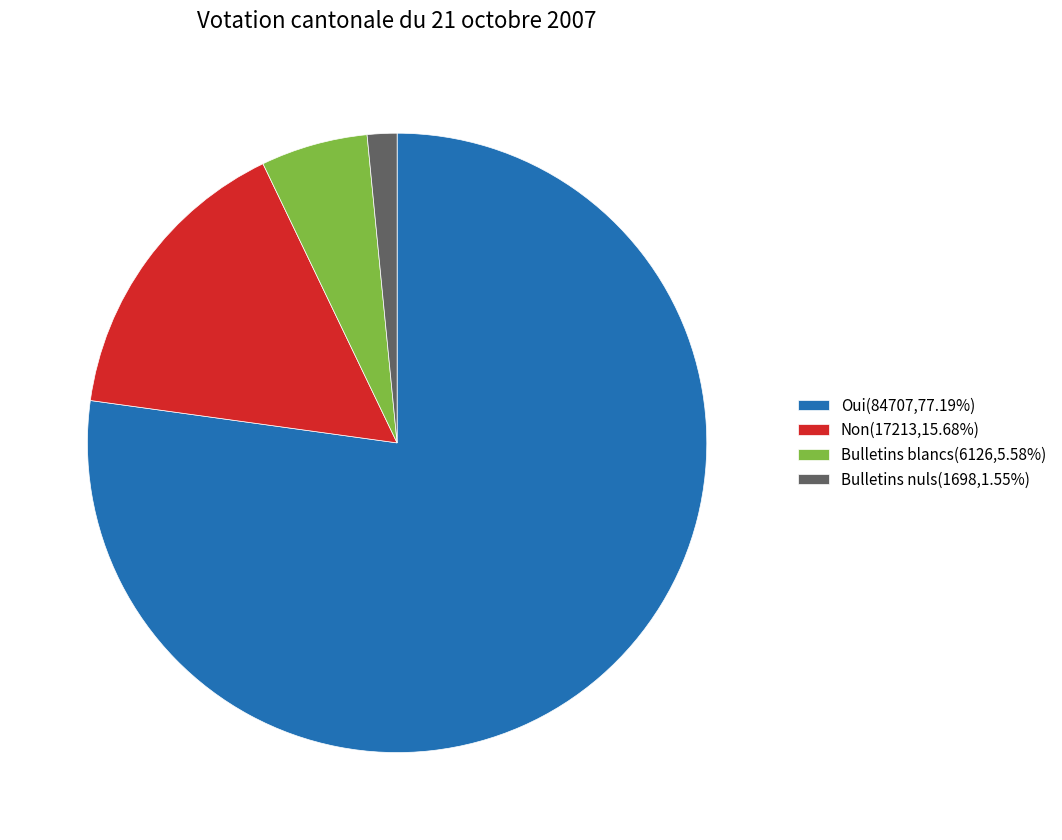

What is the majority slice?

Oui